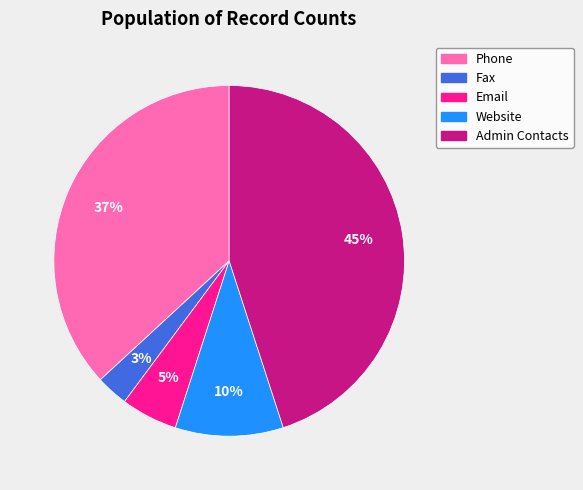

What percentage is the Website slice, to the nearest percent?

10%